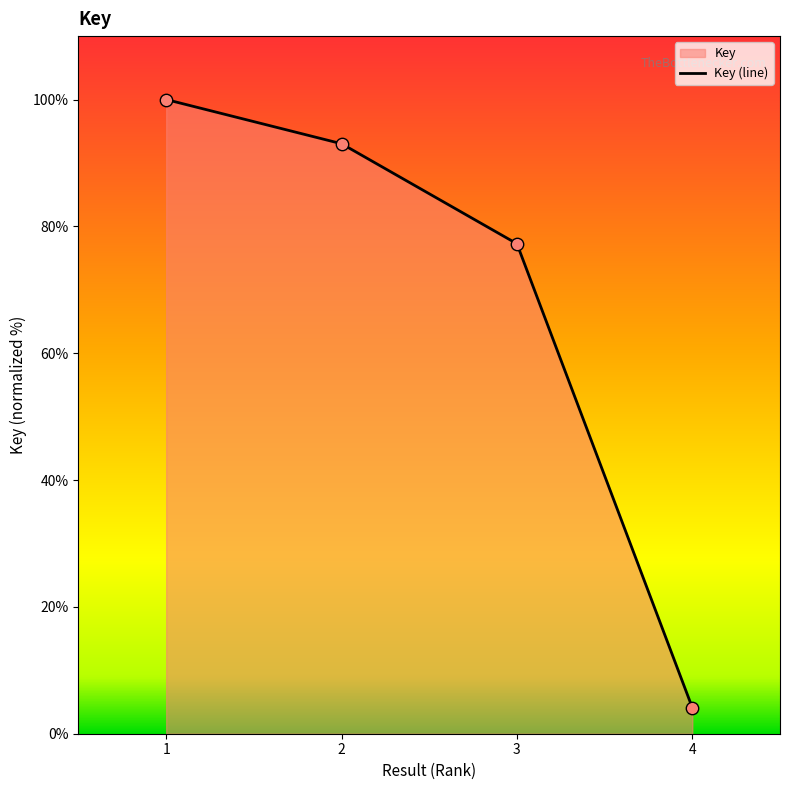

What is the ratio of the value at 3 to the value at 4?

18.8